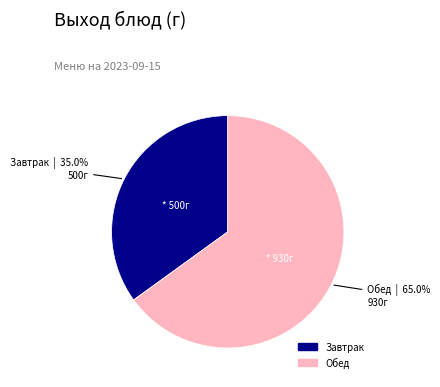

Does any single category account for the majority?

Yes